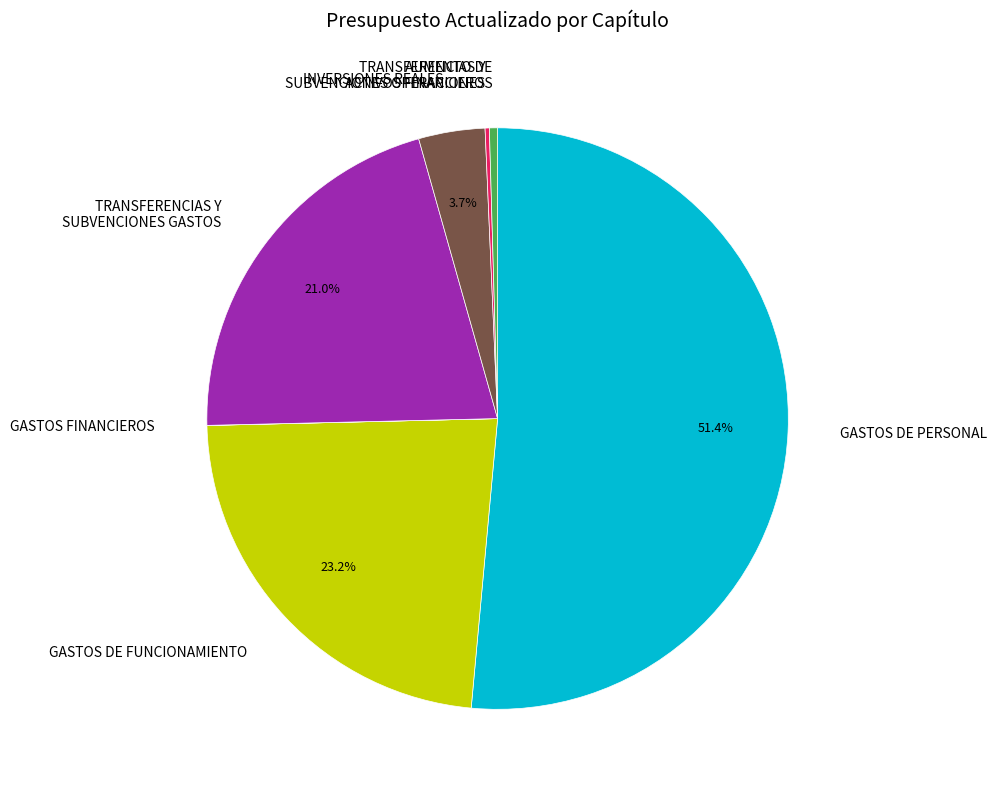

Between GASTOS DE FUNCIONAMIENTO and GASTOS DE PERSONAL, which is larger?

GASTOS DE PERSONAL